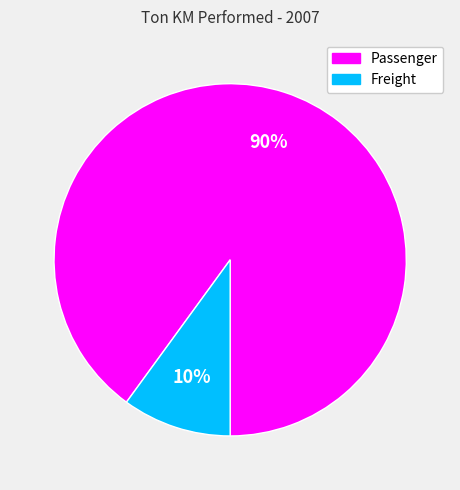

How many segments does this pie chart have?

2